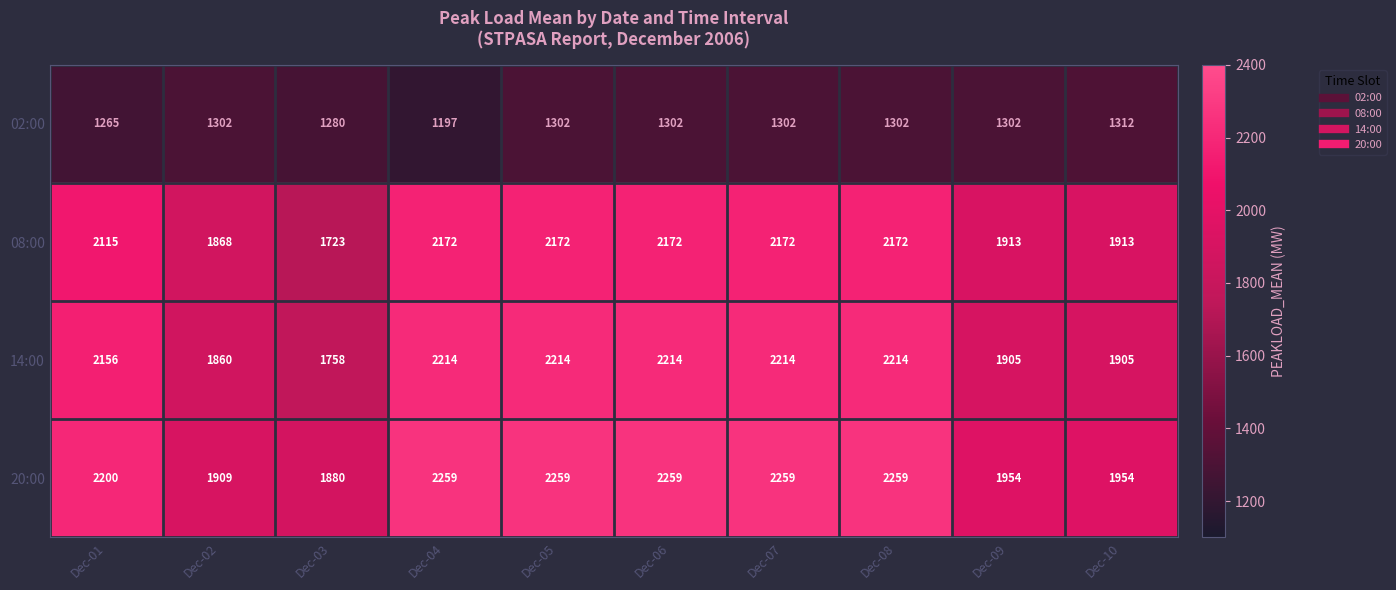

What is the sum of the 20:00 values at Dec-09 and Dec-03?

3834